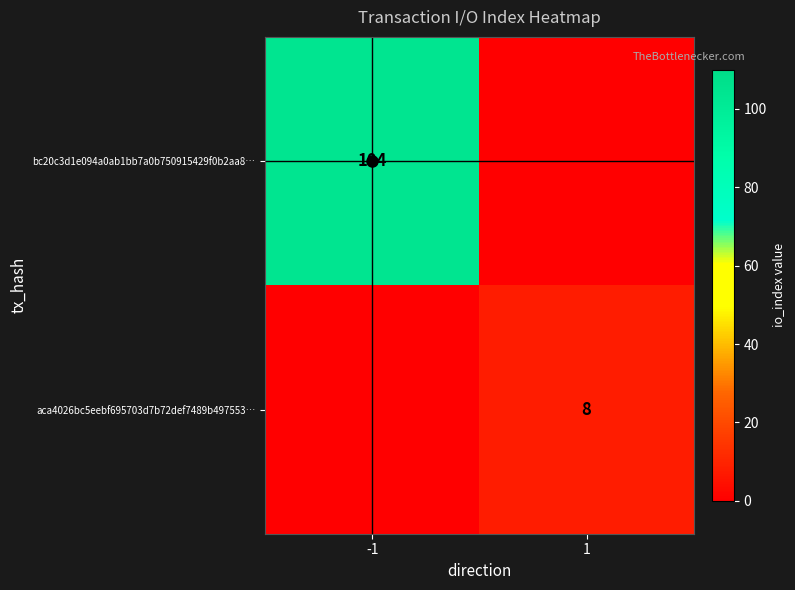

Rank the series at 1 from lowest to highest value.

bc20c3d1e094a0ab1bb7a0b750915429f0b2aa8…, aca4026bc5eebf695703d7b72def7489b497553…